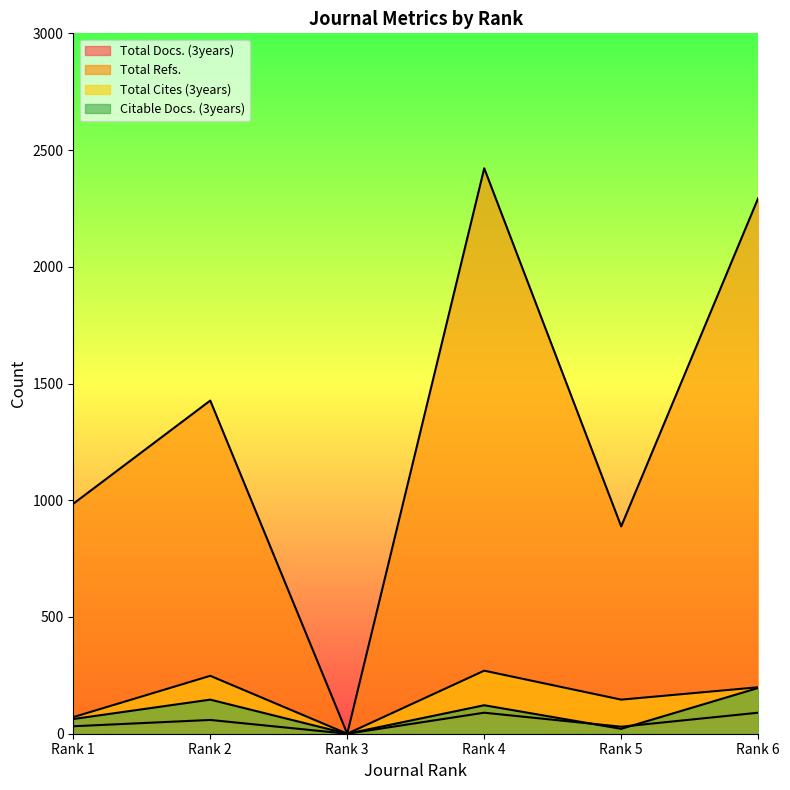

In Citable Docs. (3years), how many points are higher than both neighbors (excluding endpoints)?

2